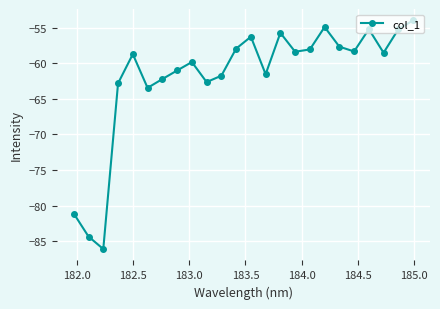

What is the maximum value shown in the chart?

-54.0